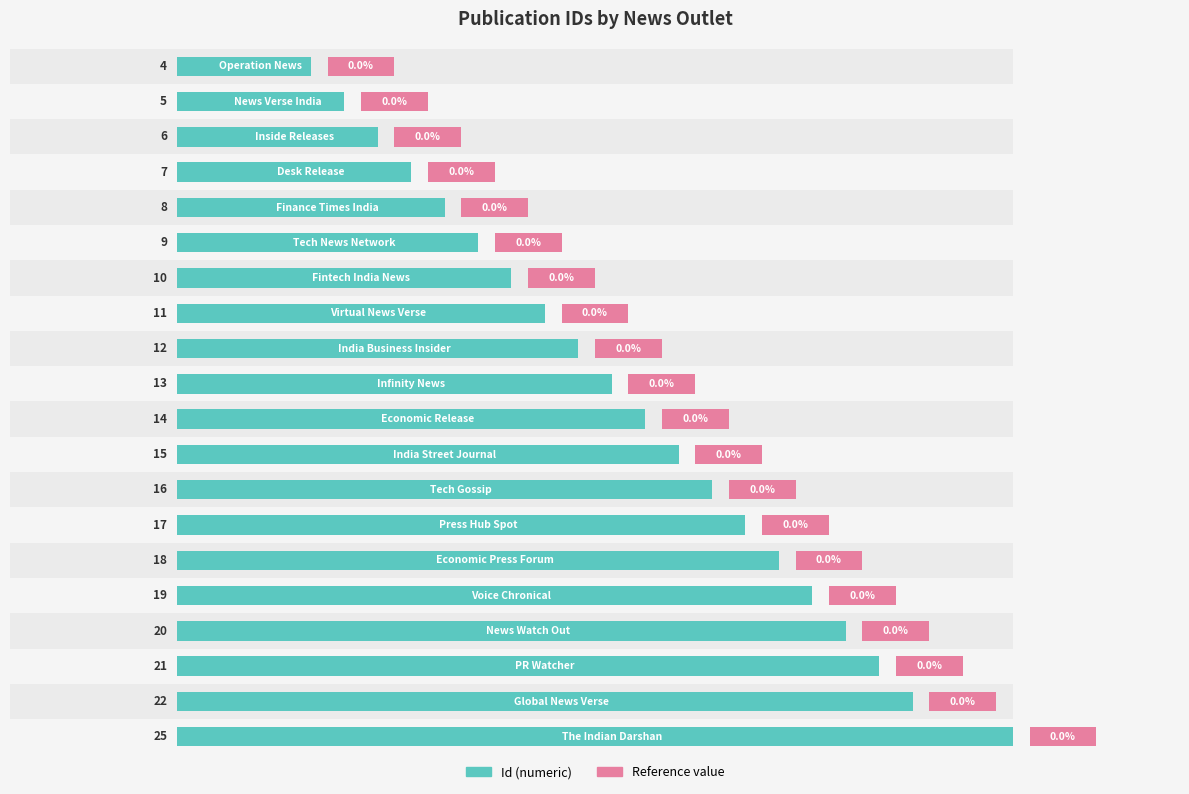

Between 20 and 15, which is larger?

20